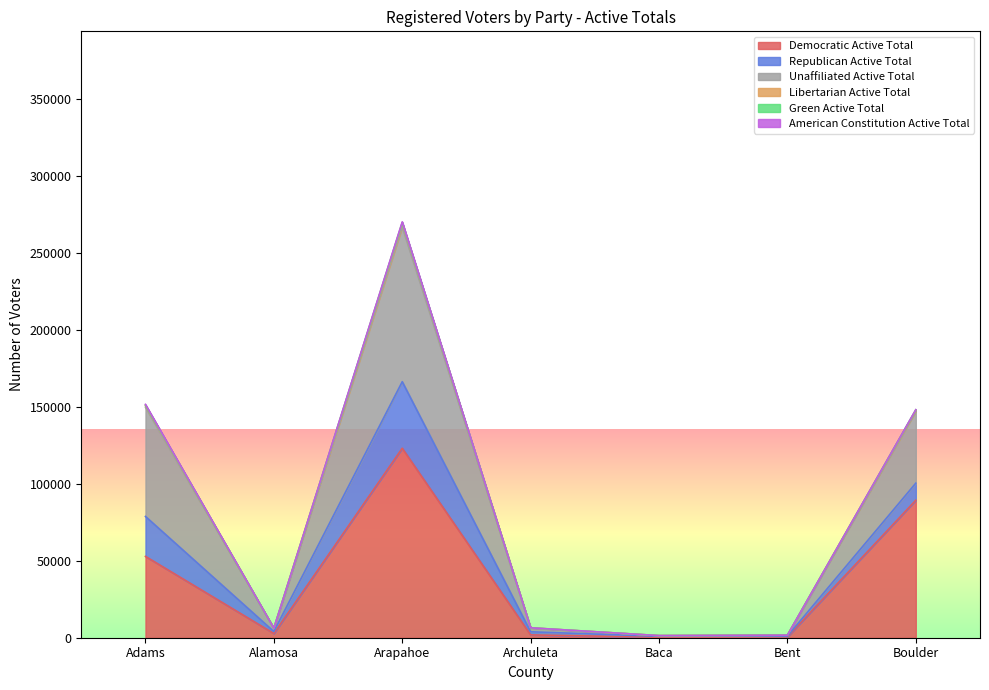

At which label does Democratic Active Total reach its peak?

Arapahoe